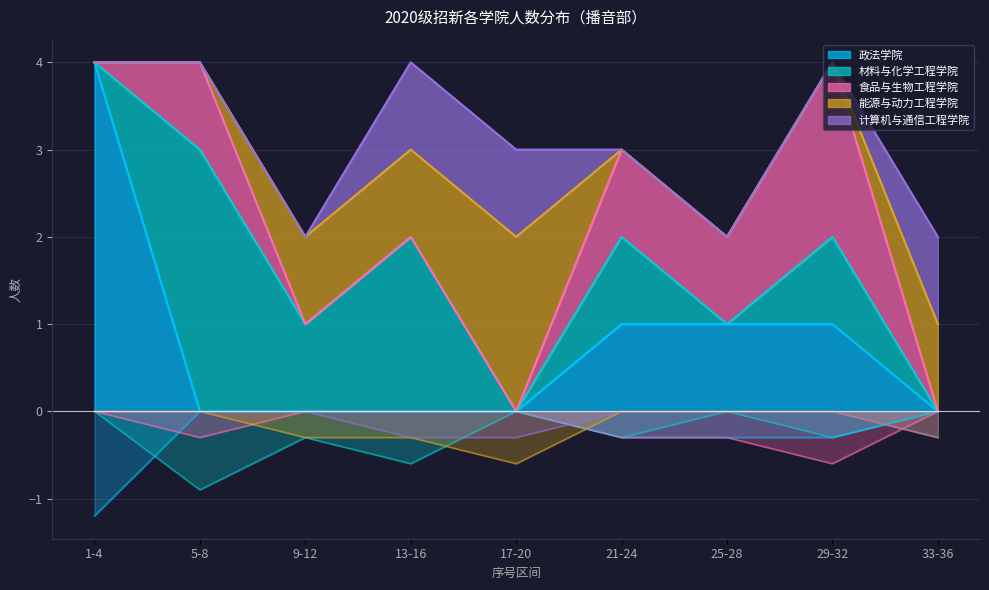

Which series has the largest total across all categories?

材料与化学工程学院